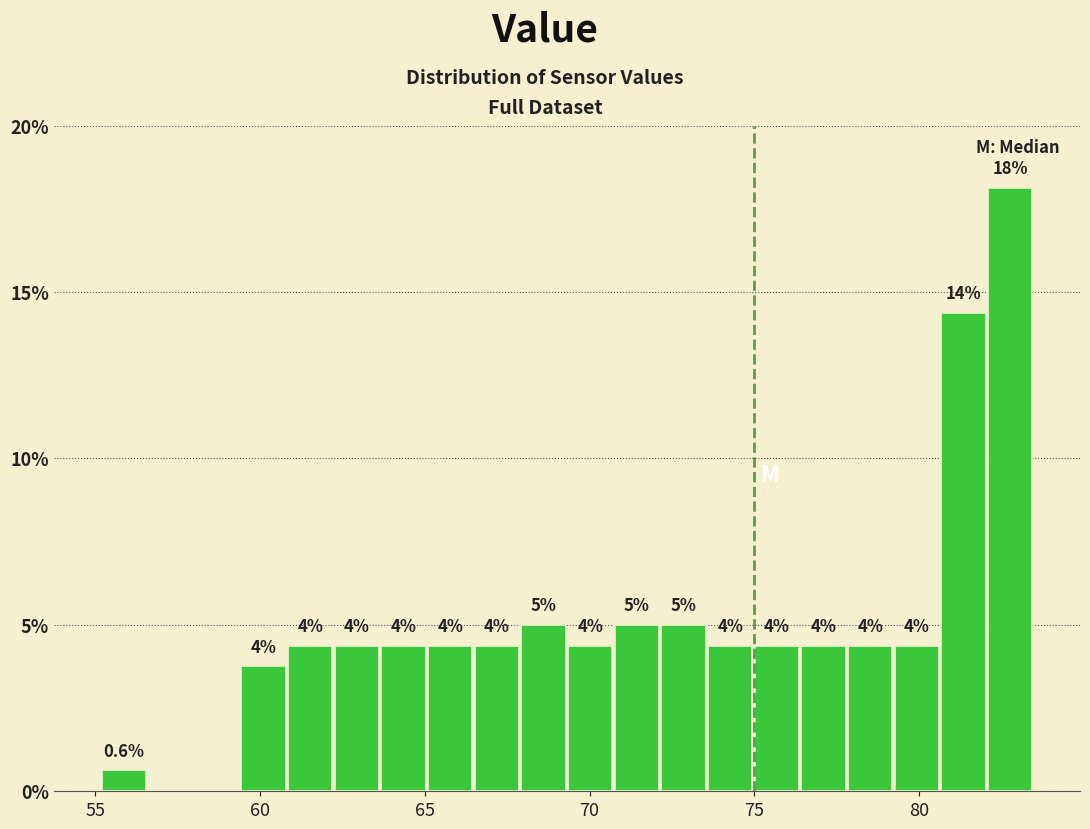

Around what value on the x-axis is the tallest bar? Give the approximate position of its centre, as read against the axis.

83.0